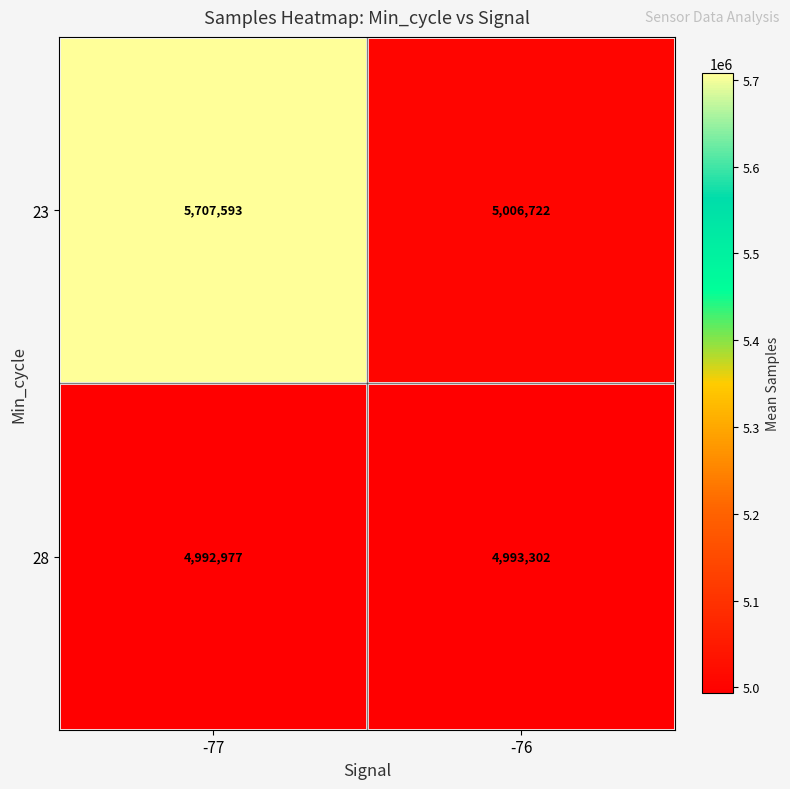

Rank the series by their average value, from highest to lowest.

23, 28